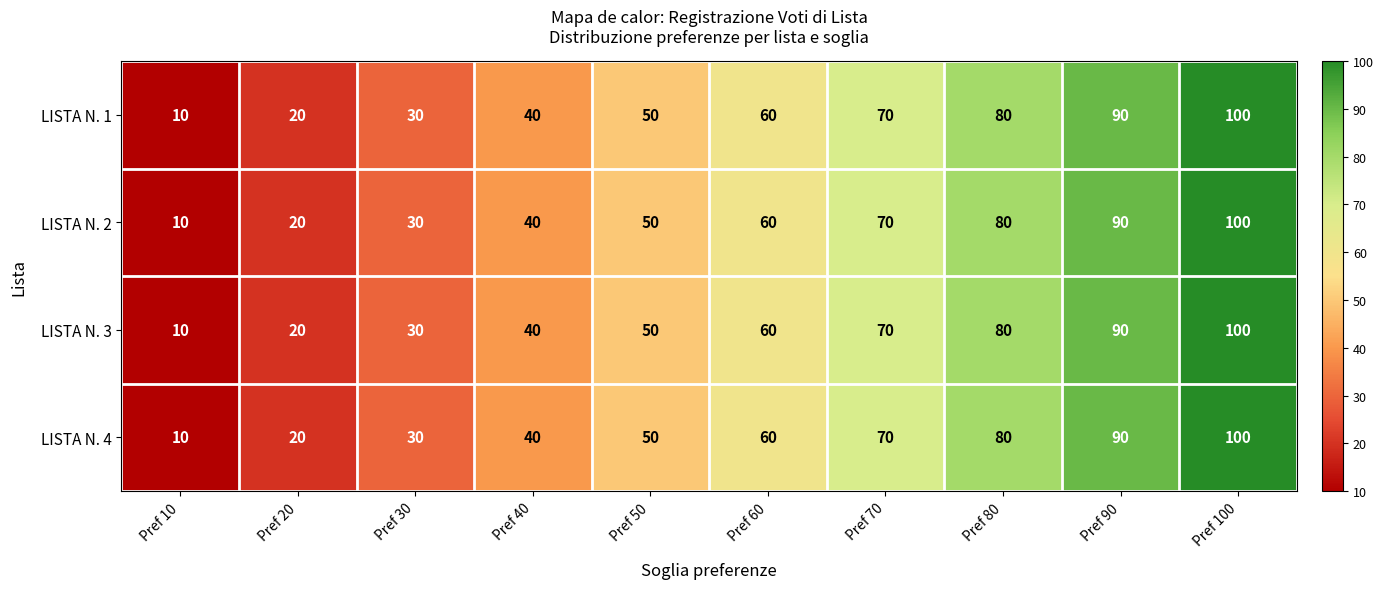

How many LISTA N. 4 values are between 30 and 80?

6